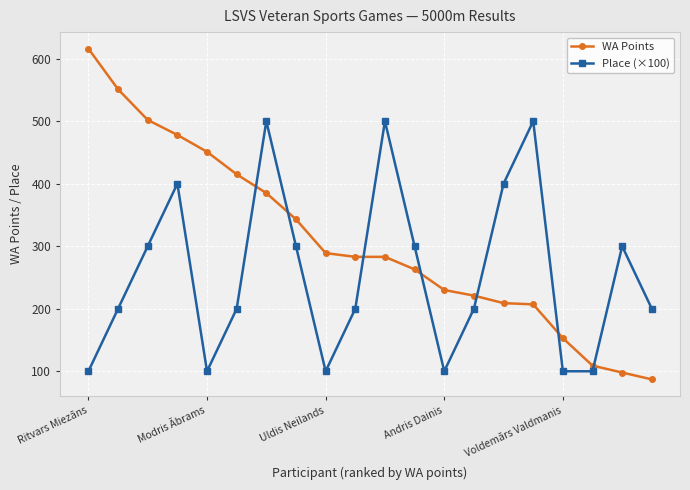

Which series has the largest total across all categories?

WA Points